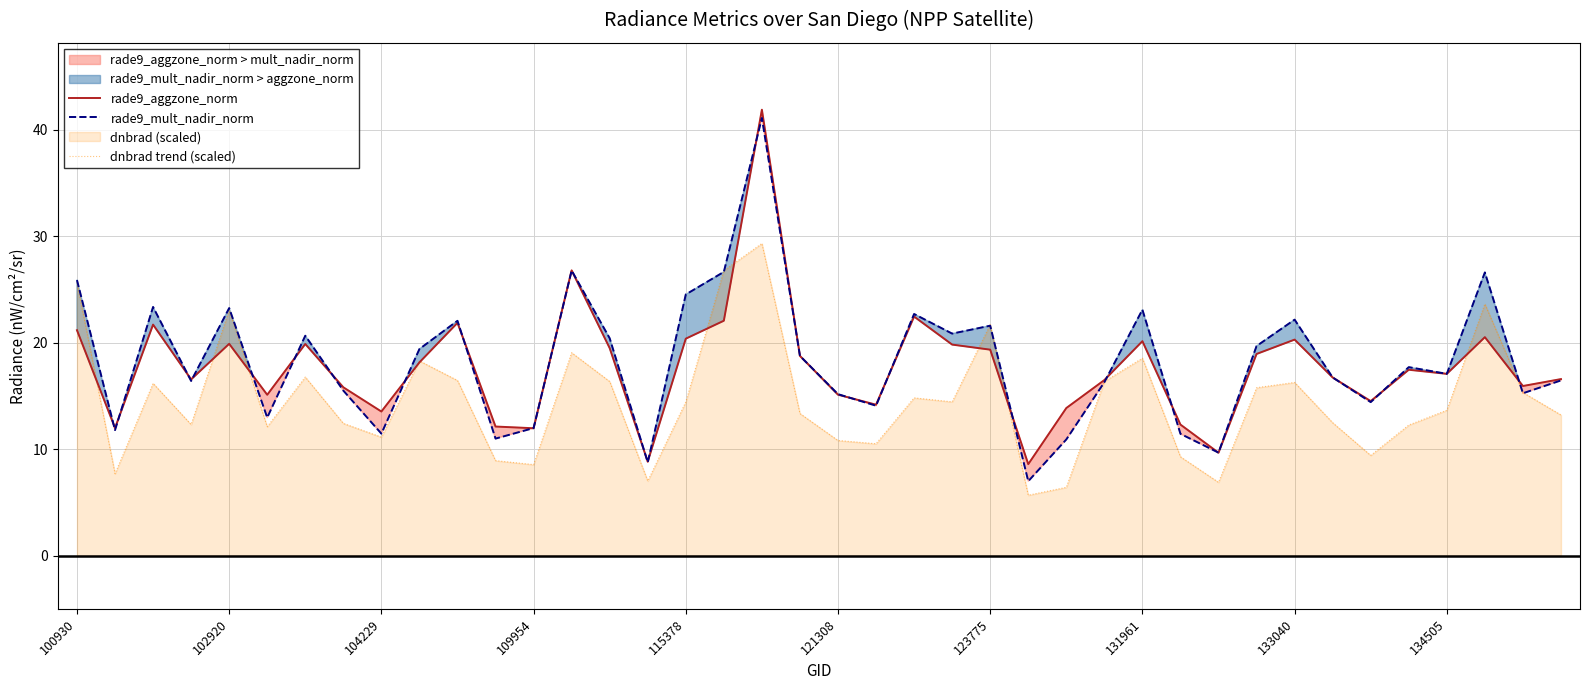

Is the value of rade9_aggzone_norm at 11 greater than the value of dnbrad trend (scaled) at 33?

No